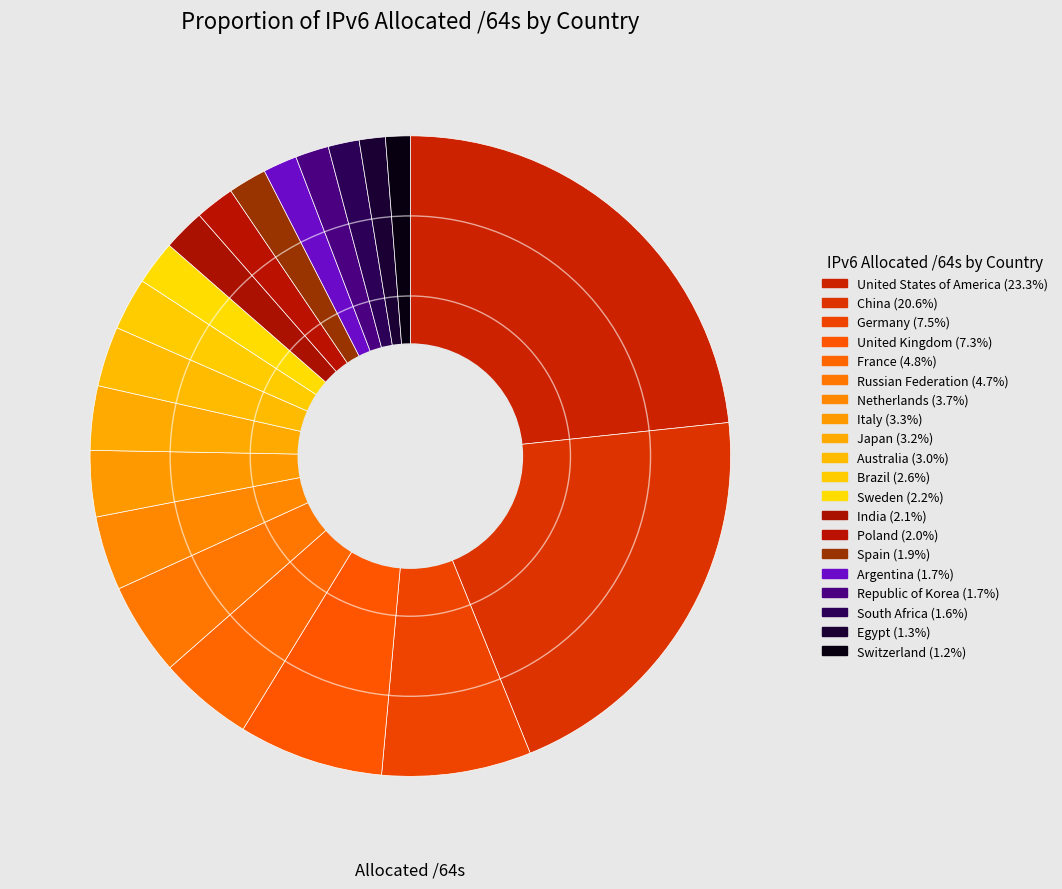

Is it true that Australia is 3% of the pie?

True